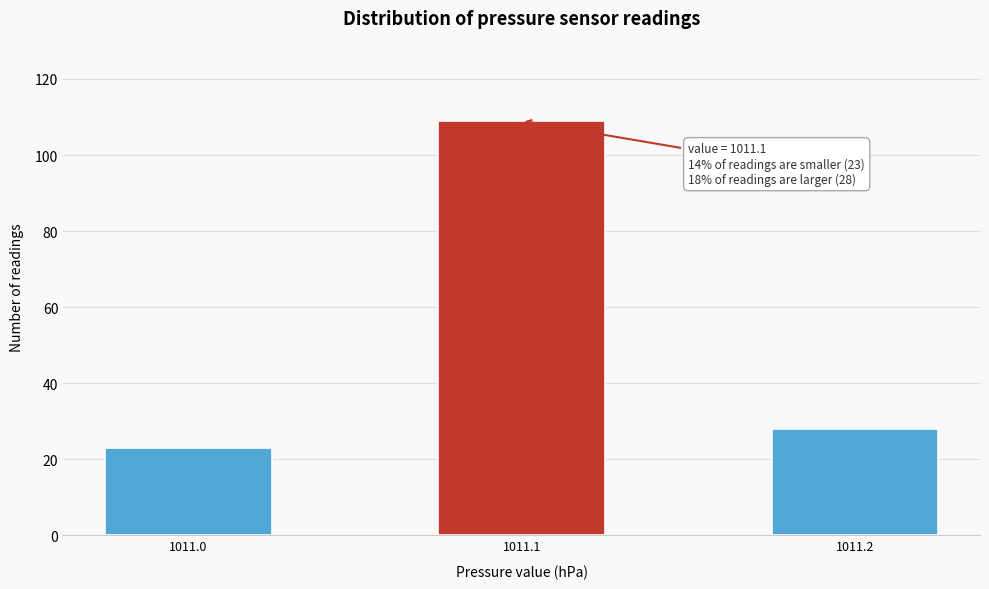

Reading left to right, extract all data points from this chart.

23	109	28